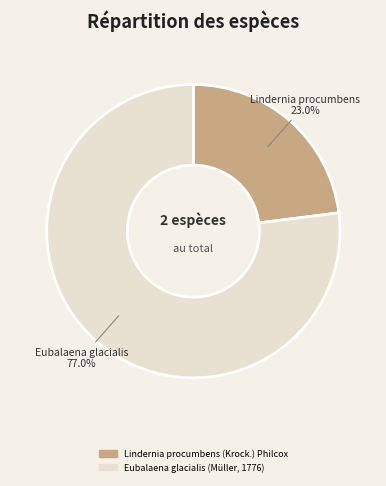

Which slice is the largest?

Eubalaena glacialis (Müller, 1776)